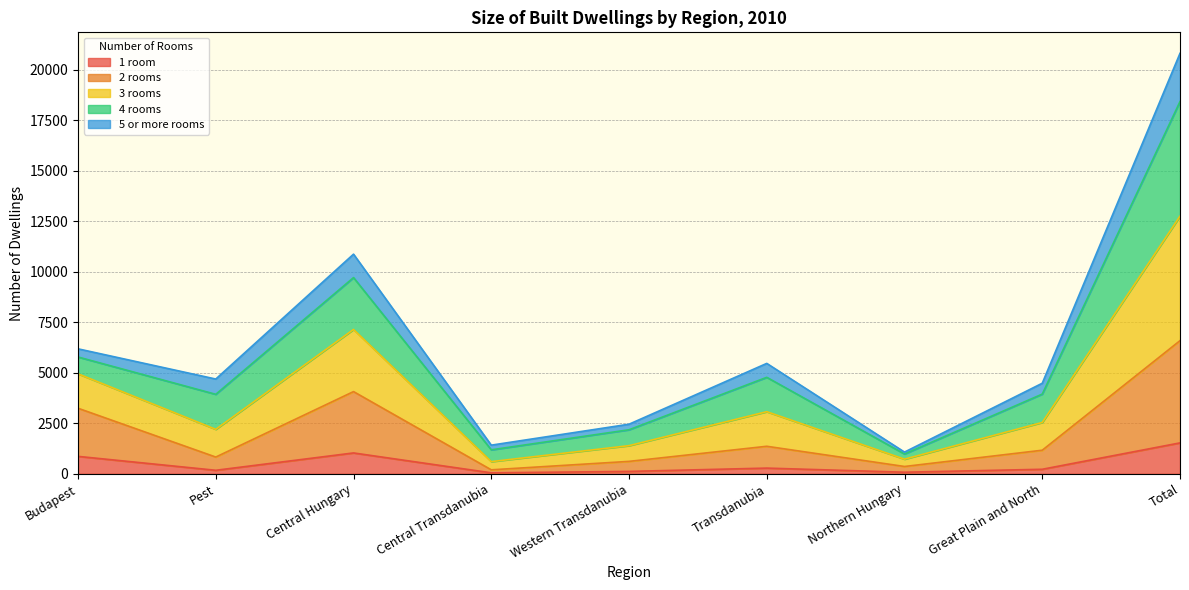

In 2 rooms, how many points are lower than both neighbors (excluding endpoints)?

3